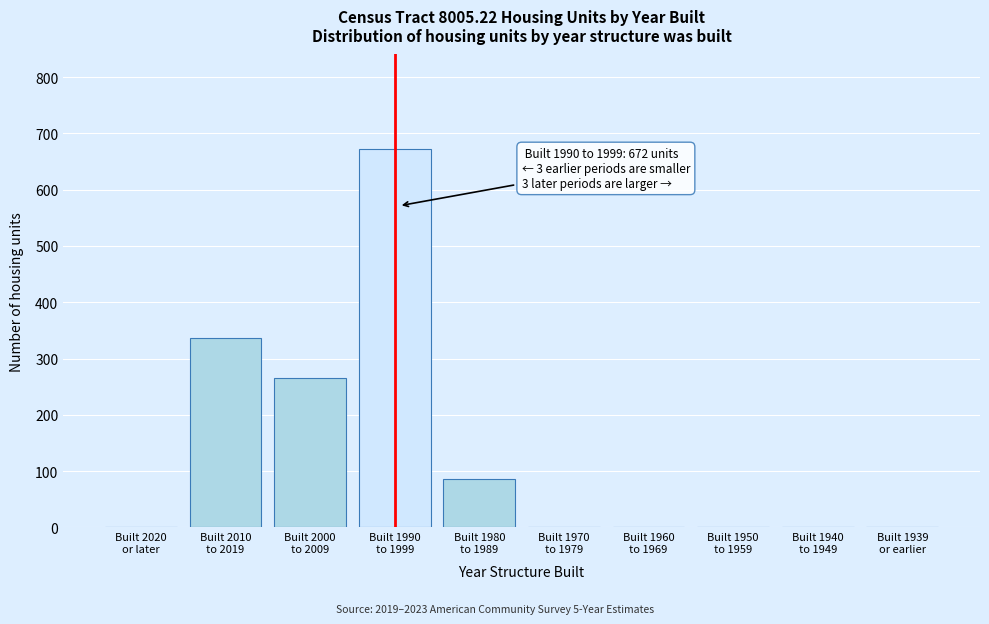

What is the greatest value displayed?

672